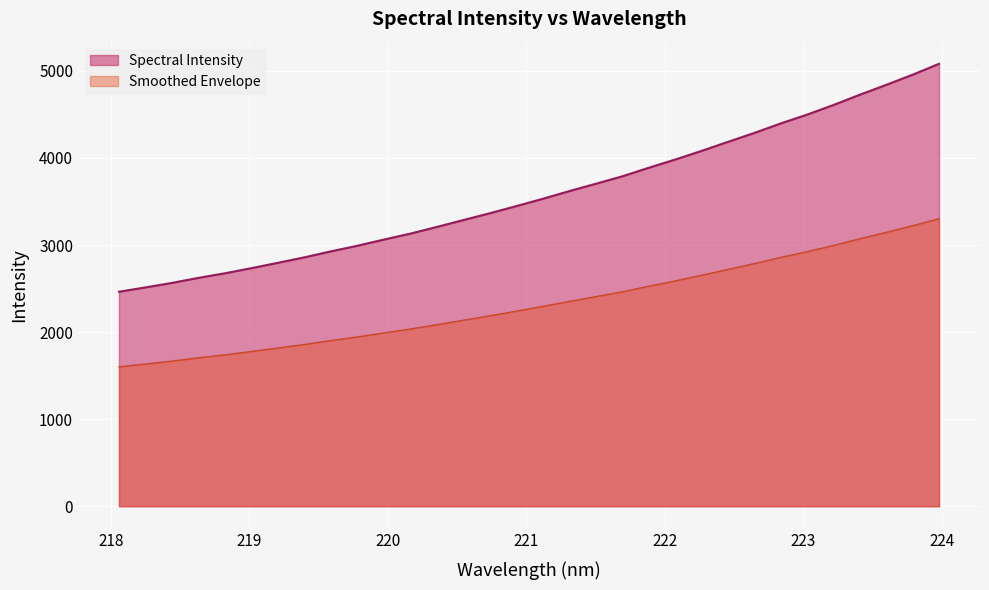

List the labels in order of value, smallest first.

218.0596, 218.2508, 218.442, 218.6332, 218.8244, 219.0156, 219.2067, 219.3979, 219.589, 219.7801, 219.9712, 220.1623, 220.3533, 220.5444, 220.7354, 220.9264, 221.1174, 221.3083, 221.4993, 221.6902, 221.8812, 222.0721, 222.263, 222.4538, 222.6447, 222.8355, 223.0264, 223.2172, 223.408, 223.5987, 223.7895, 223.9802